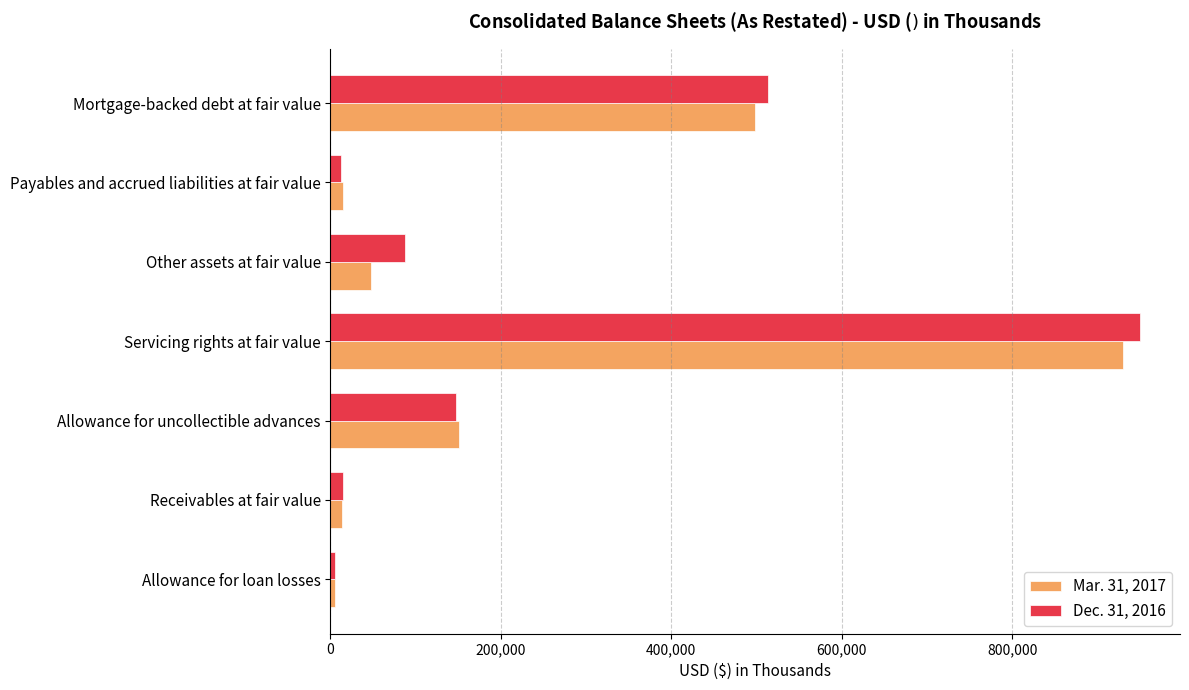

Which series has the largest total across all categories?

Dec. 31, 2016